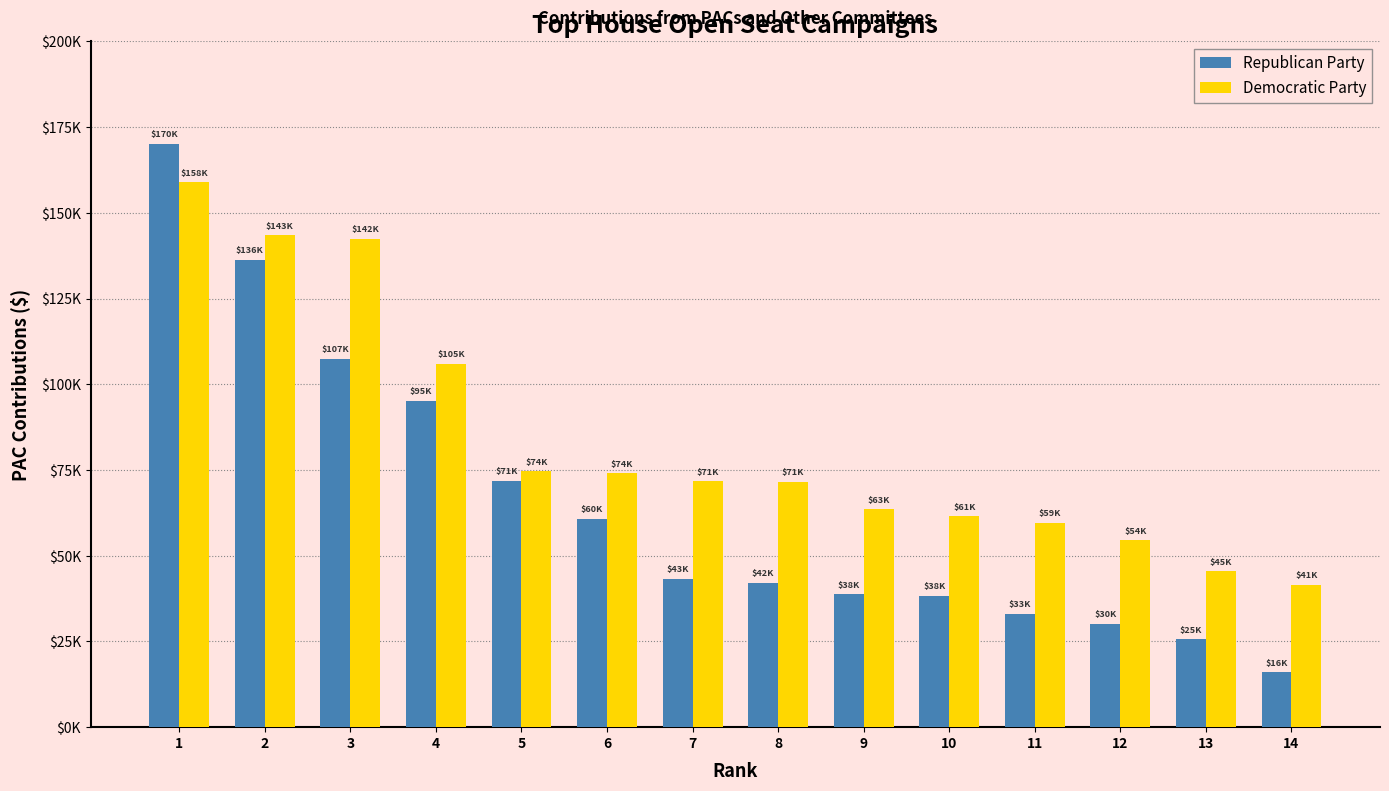

At which label does Democratic Party reach its minimum?

14